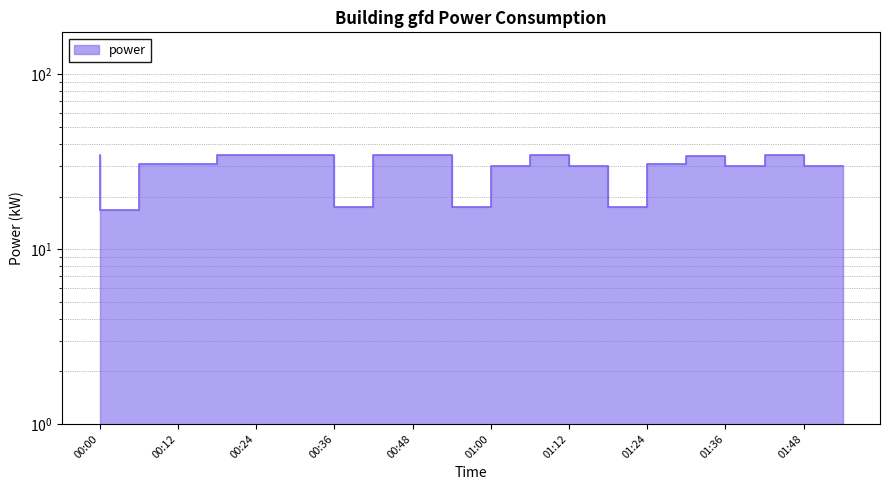

How many categories are shown in the chart?

20